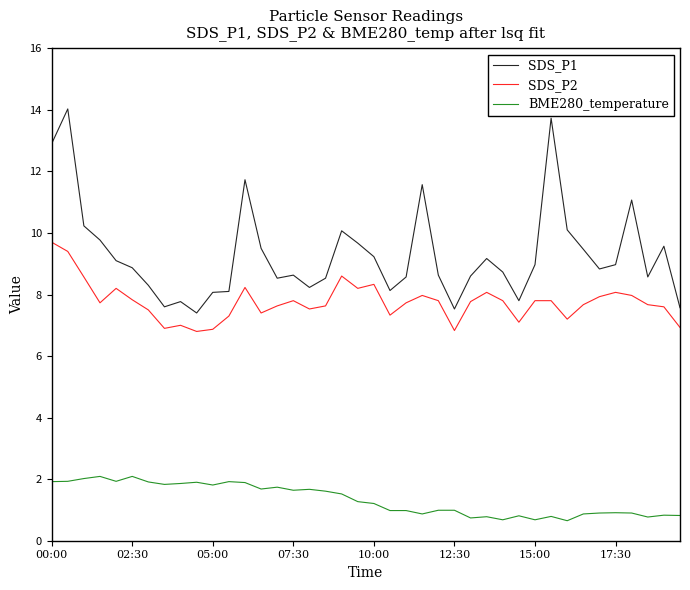

Rank the series by their average value, from lowest to highest.

BME280_temperature, SDS_P2, SDS_P1